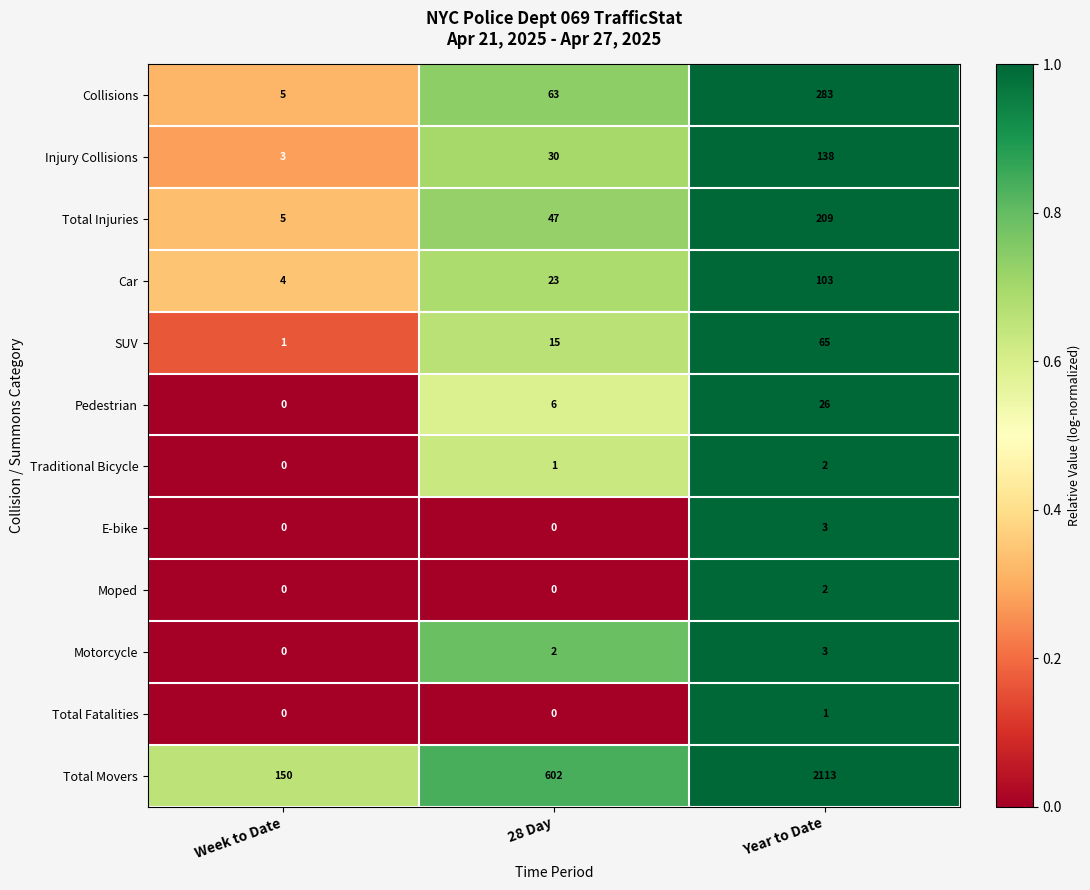

What is the sum of all Traditional Bicycle values?

3